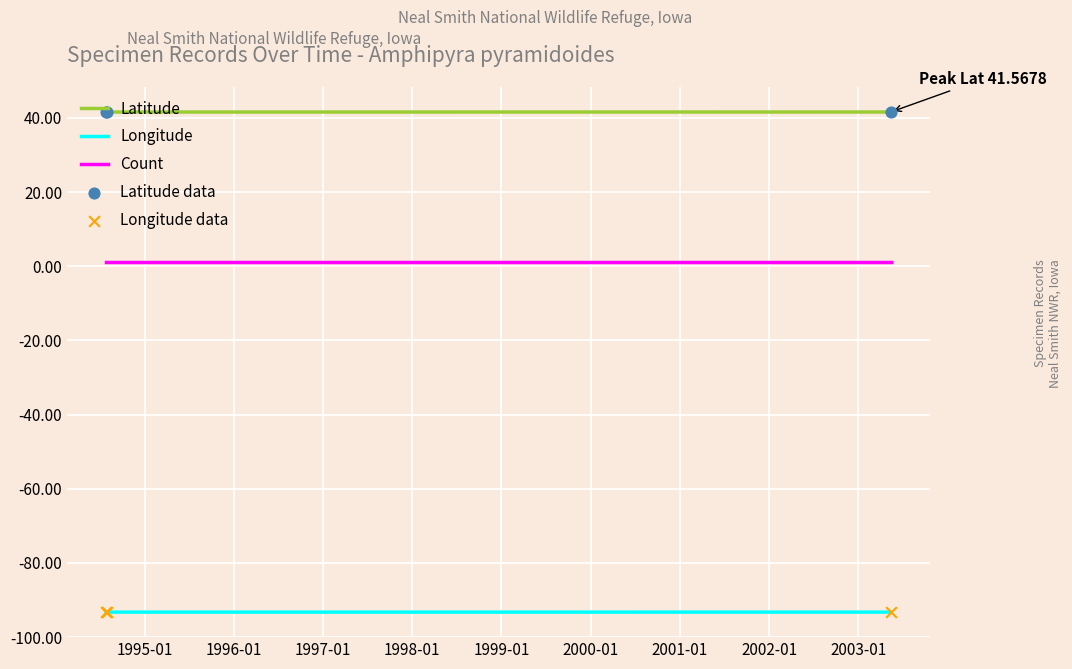

Which series has the largest total across all categories?

Latitude